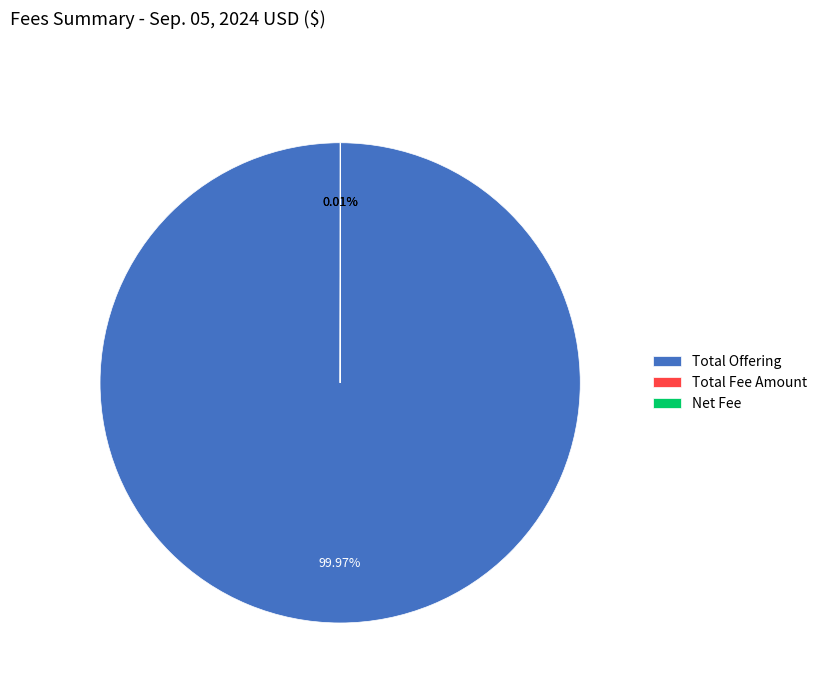

Is Total Offering the majority of the pie?

Yes